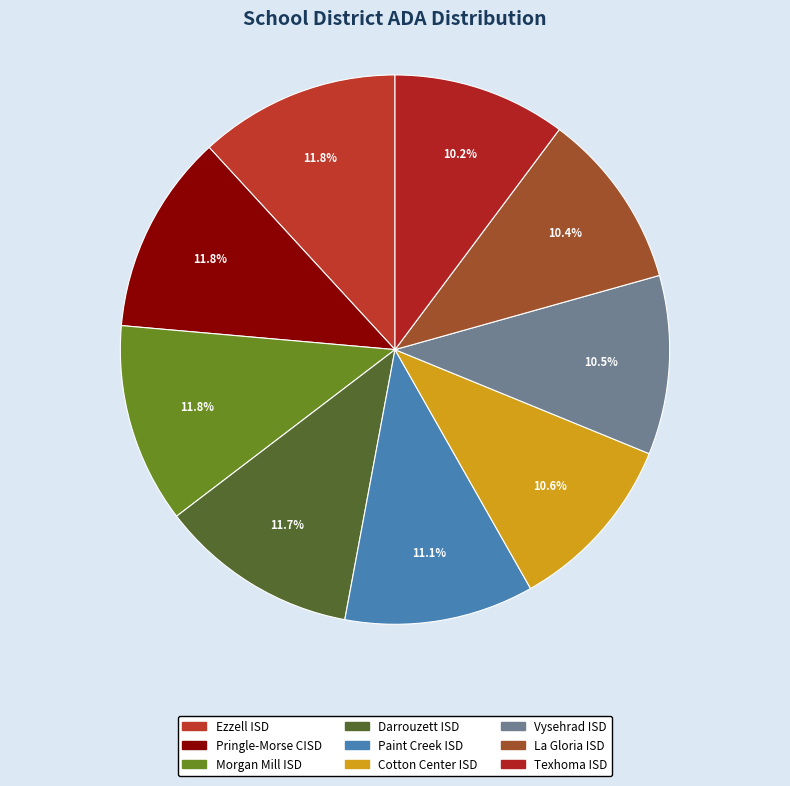

Is there any slice that represents more than half of the pie?

No